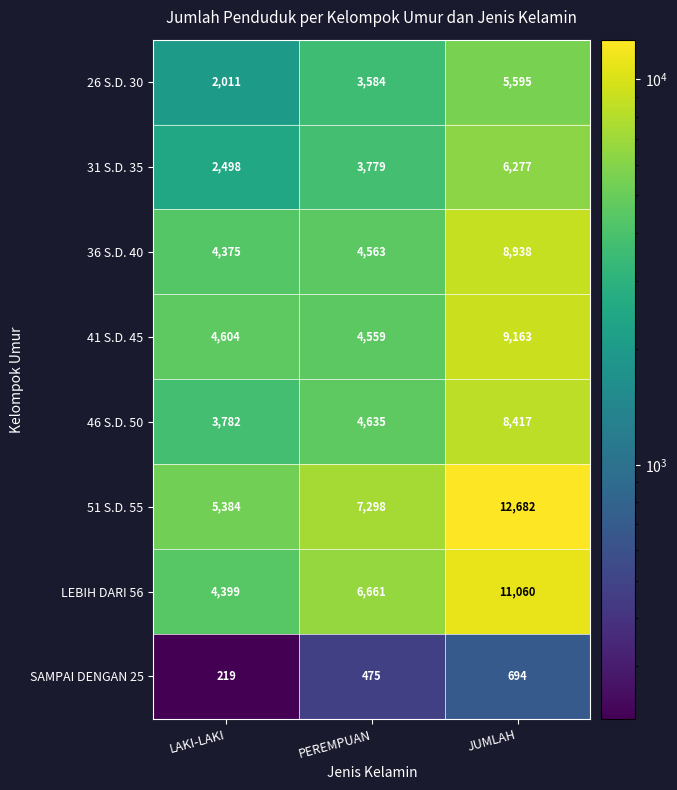

How many data points does each series have?

3